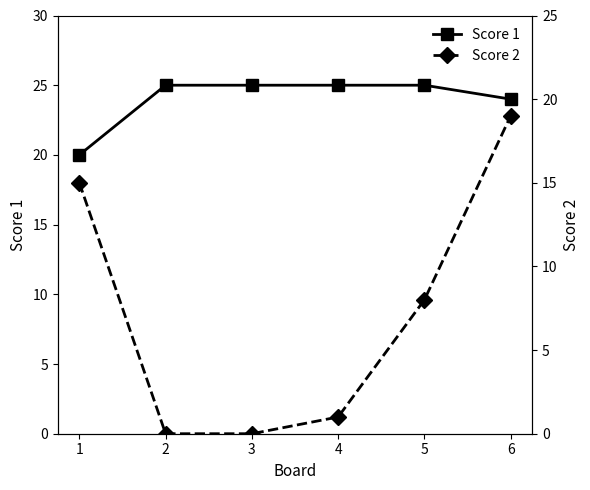

How many distinct data groups are displayed?

2